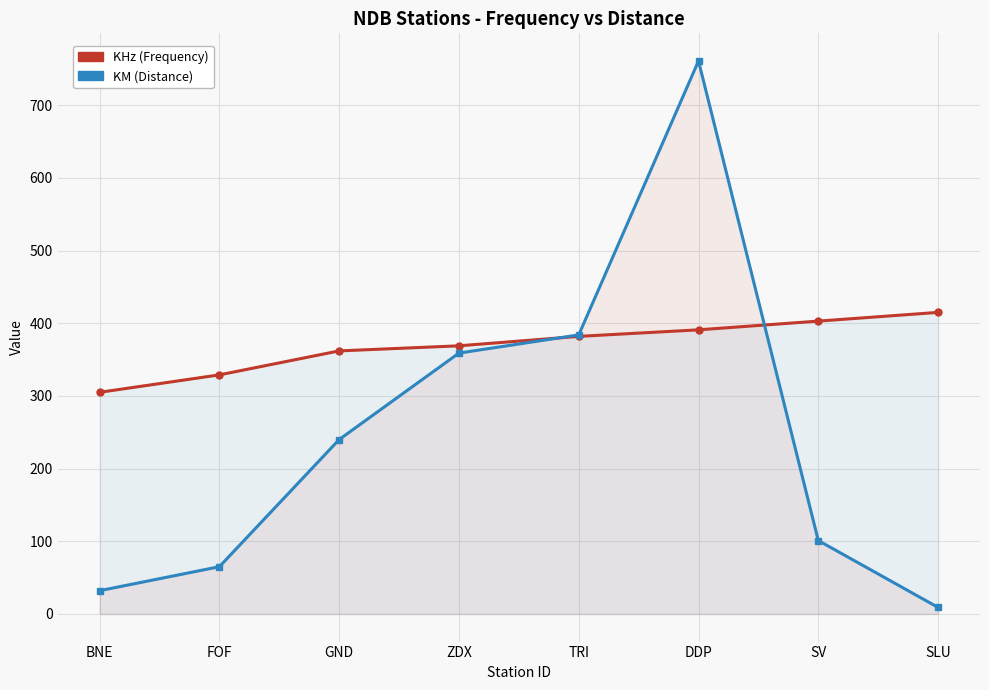

Rank the series by their maximum value, from highest to lowest.

KM (Distance), KHz (Frequency)